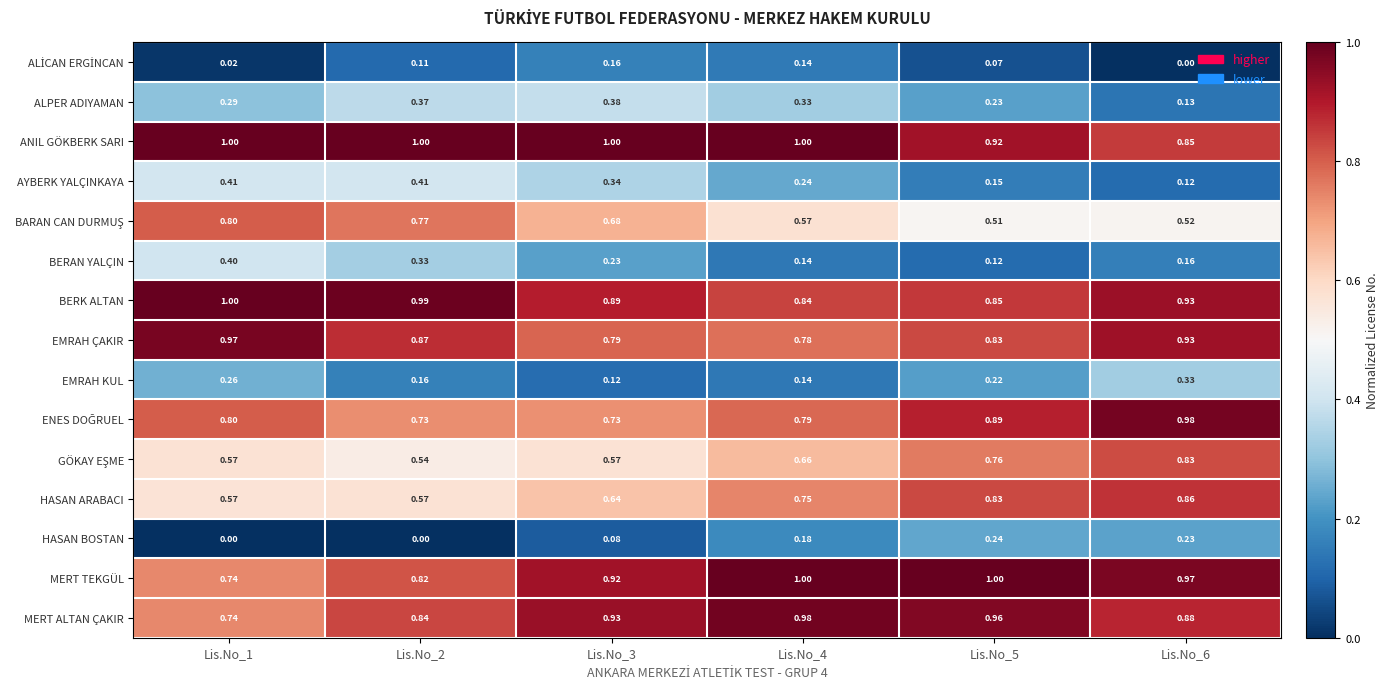

How many categories are shown in the chart?

6